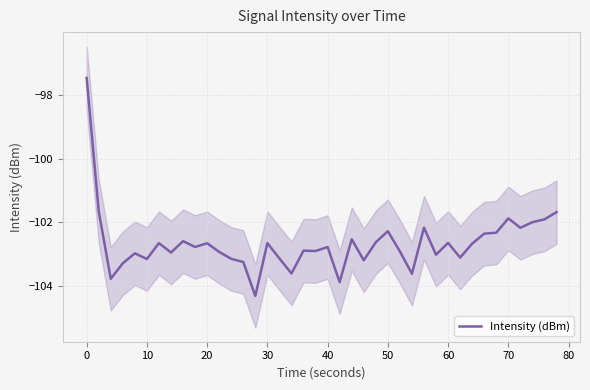

True or false: the data has more than 1 interior local peaks.

True